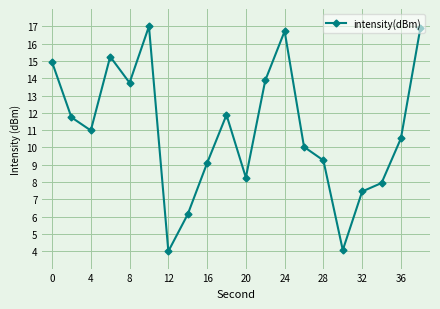

What is the maximum value shown in the chart?

17.0